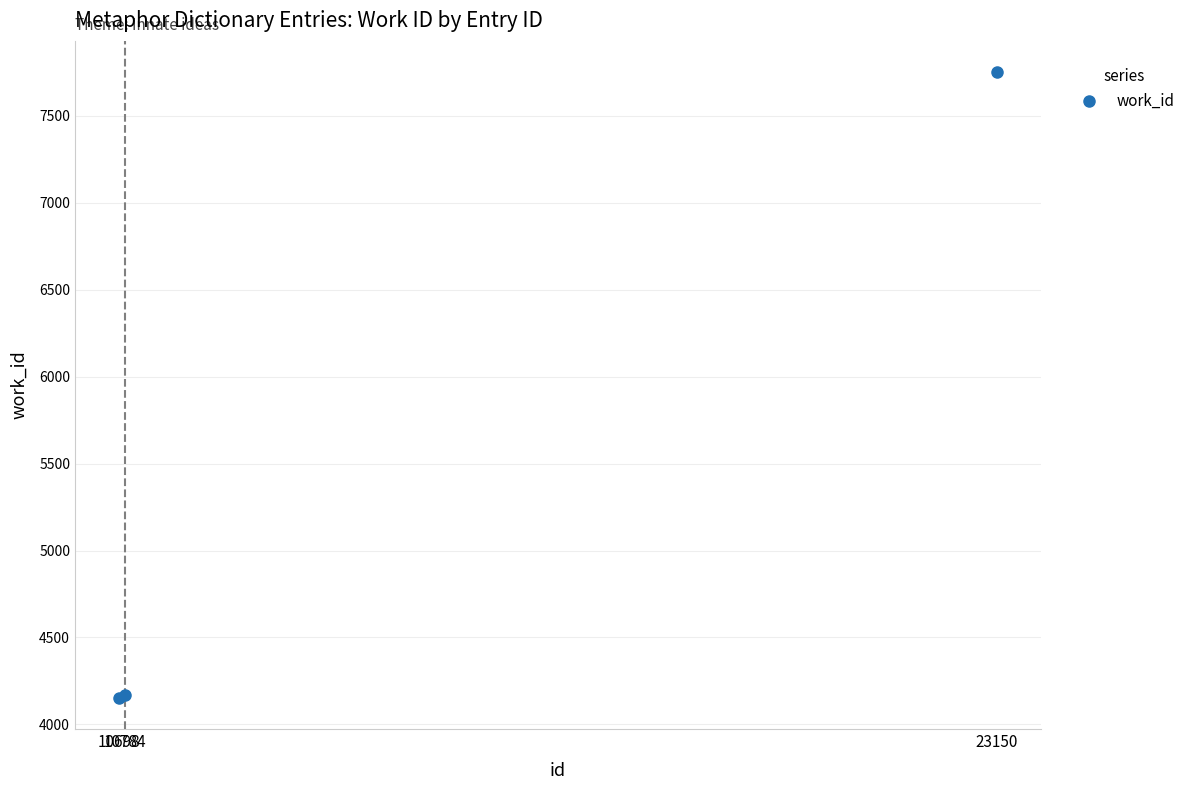

What is the value of the 2nd point from the left?

4167